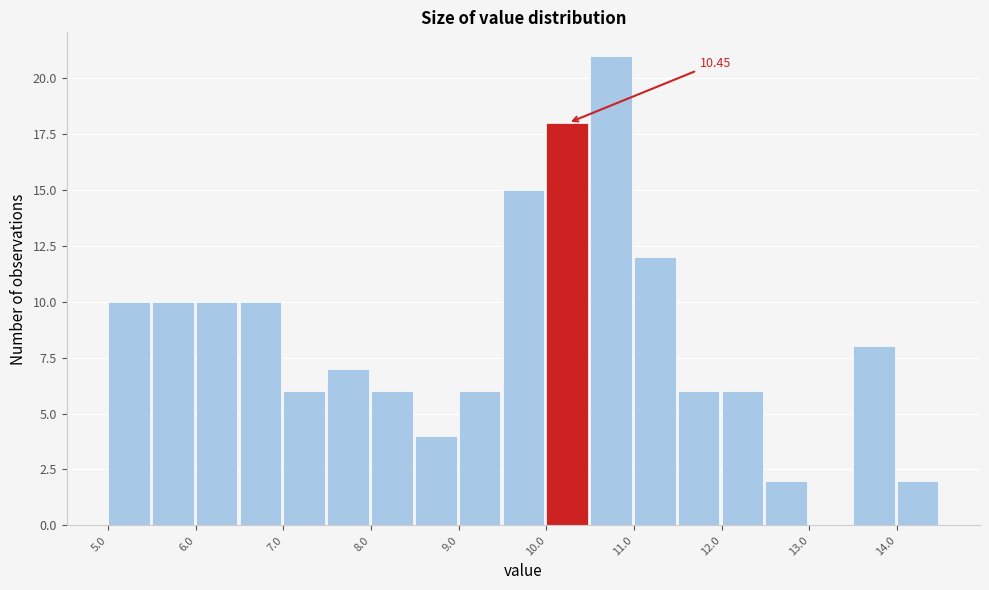

Over which range of the x-axis is the bar tallest?

10.5 to 11.0